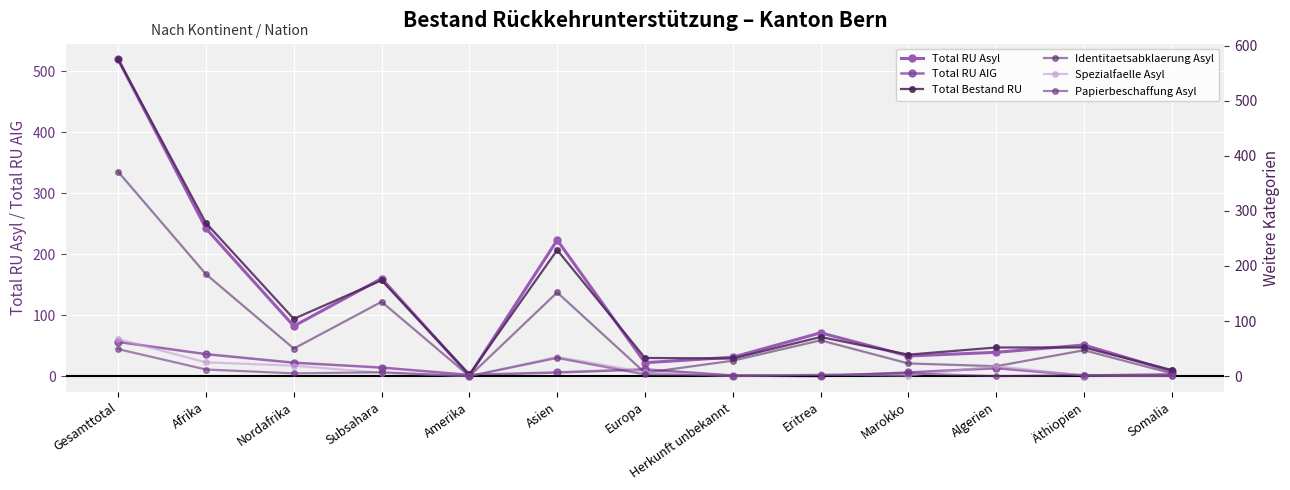

At which label does Total RU AIG first exceed 6?

Gesamttotal